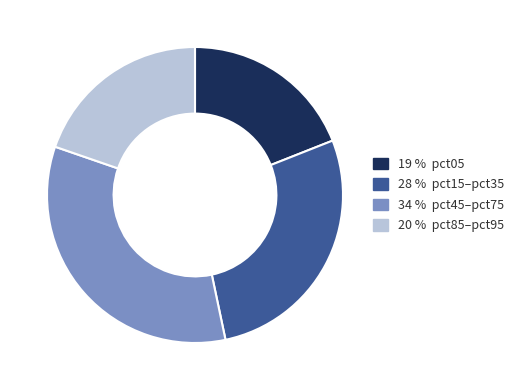

The 19 % pct05 slice represents 19% of the pie. True or false?

True